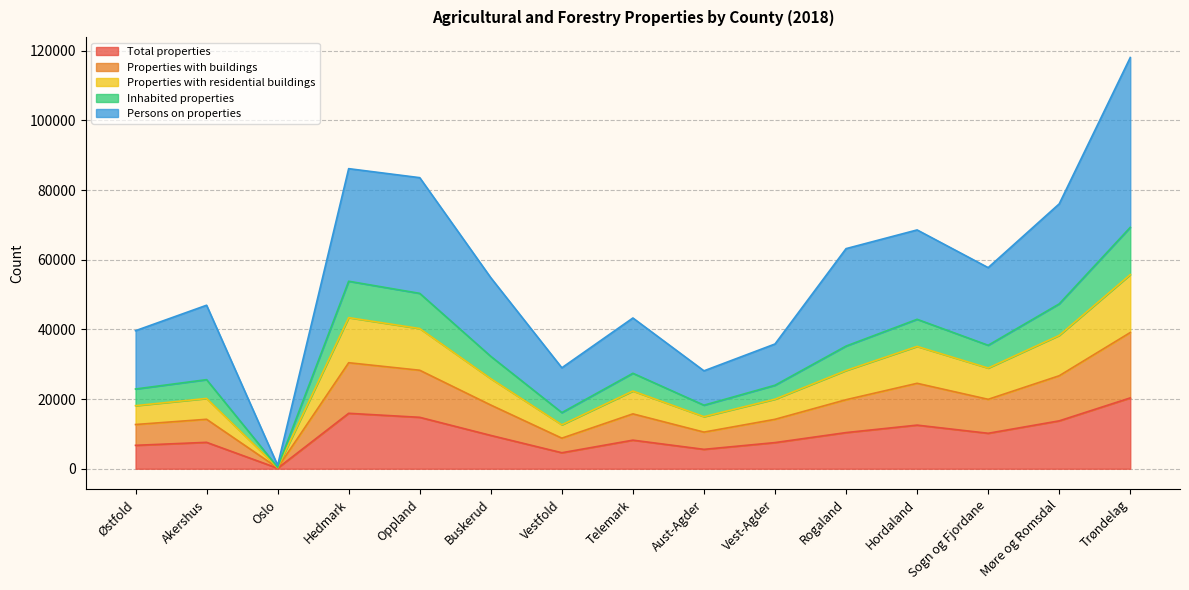

At which label does Total properties reach its minimum?

Oslo